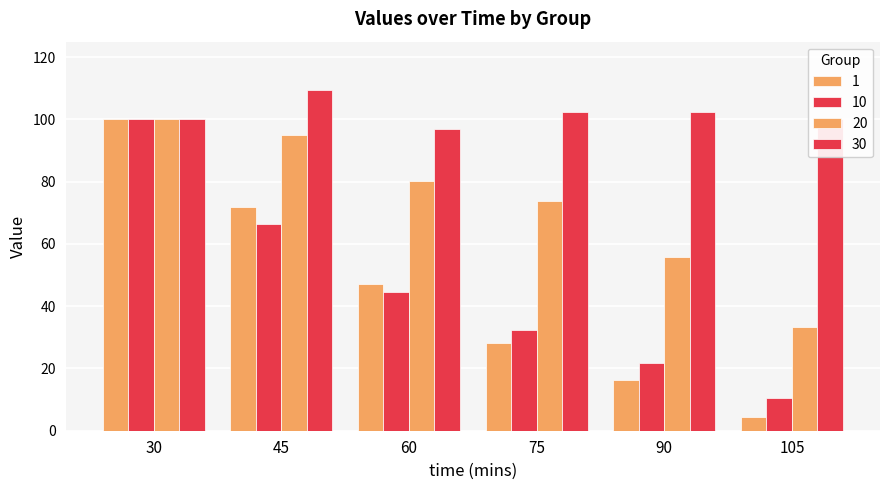

Which series has the largest total across all categories?

30